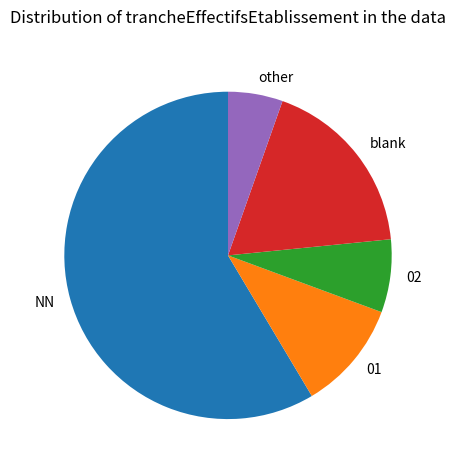

Is it true that NN is 59% of the pie?

True